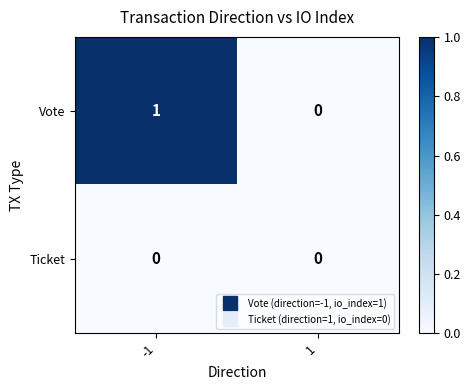

Reading left to right, what are all the values shown in this chart?

Vote: -1=1	1=0
Ticket: -1=0	1=0